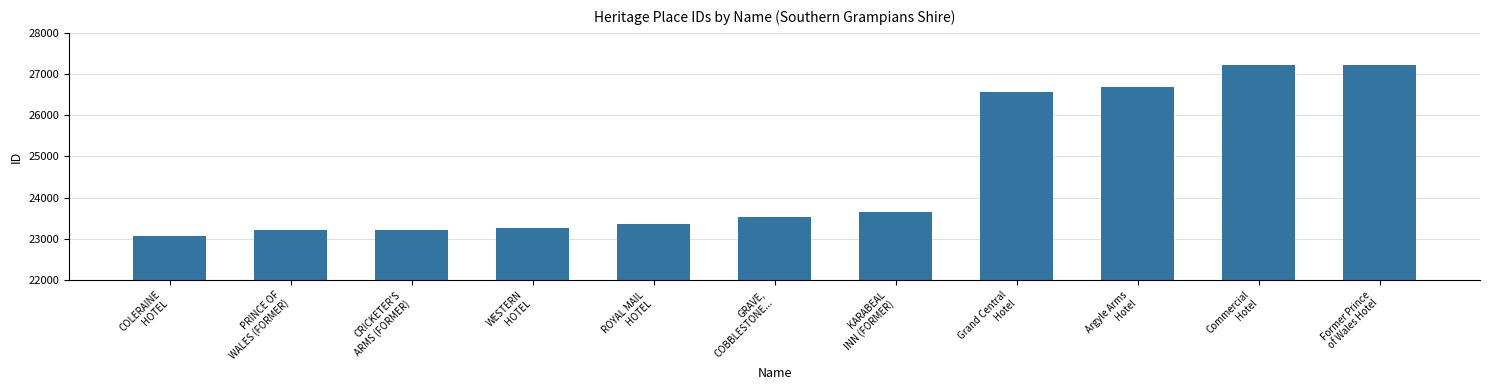

The value at COLERAINE
HOTEL is 39747. True or false?

False